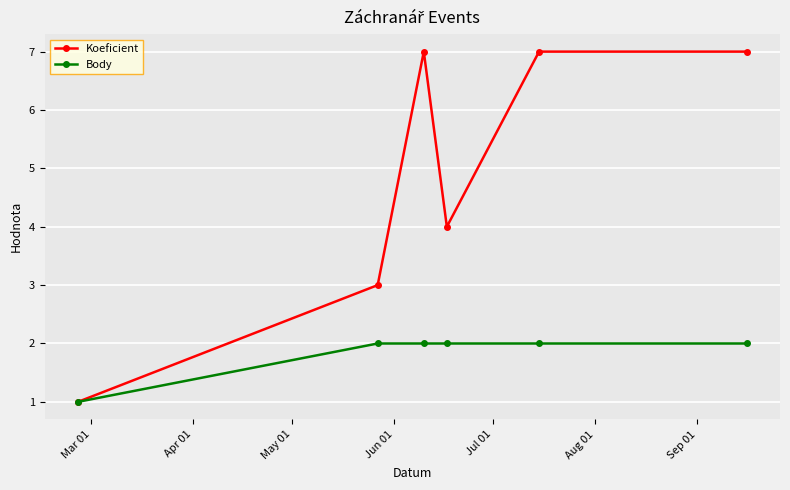

What are all the series names shown in the legend?

Koeficient, Body